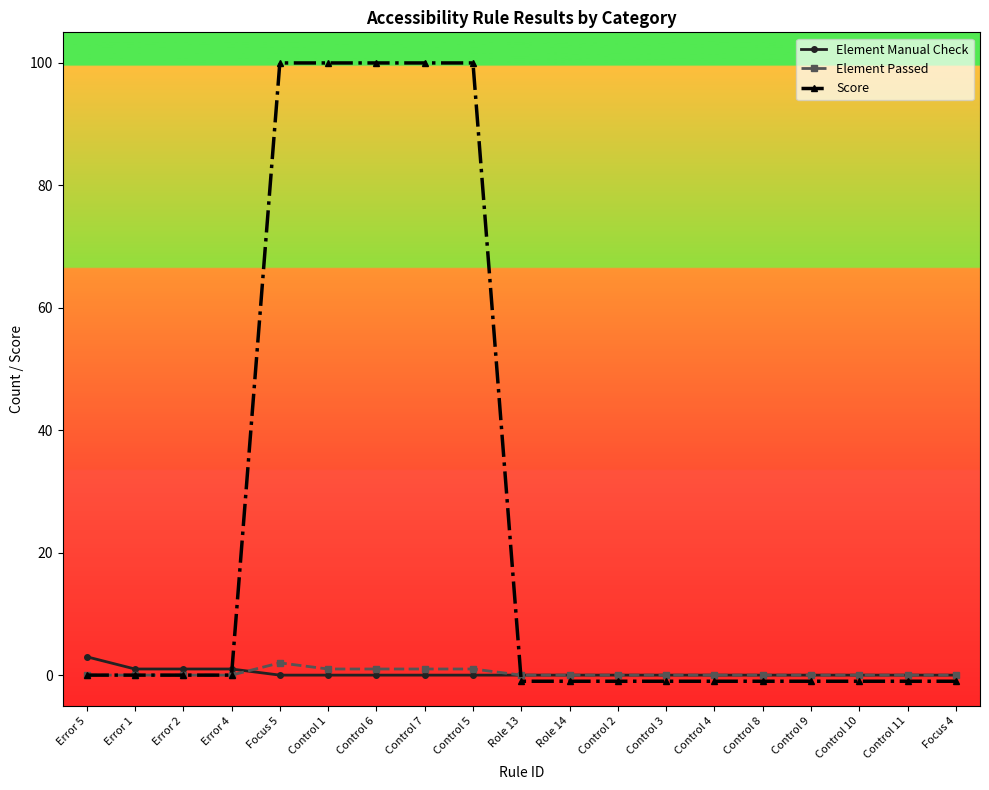

What is the label of the 16th point from the left?

Control 9